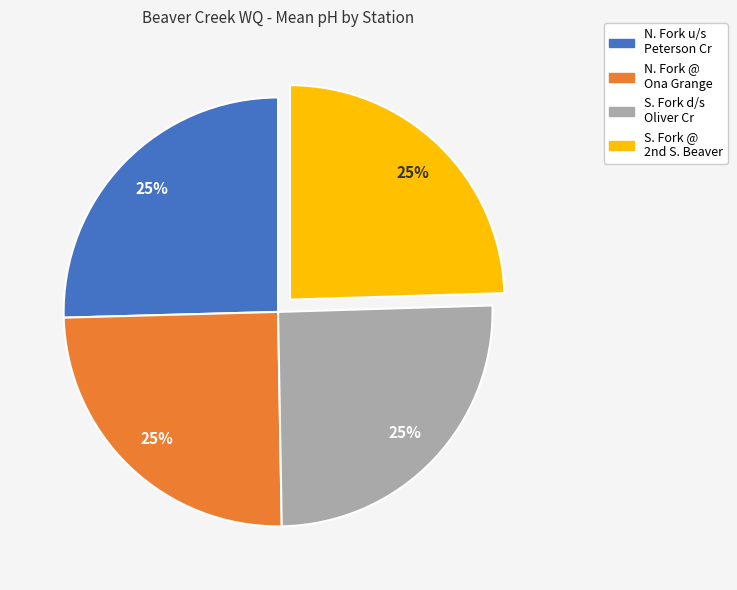

To the nearest percent, what is the average slice percentage?

25%